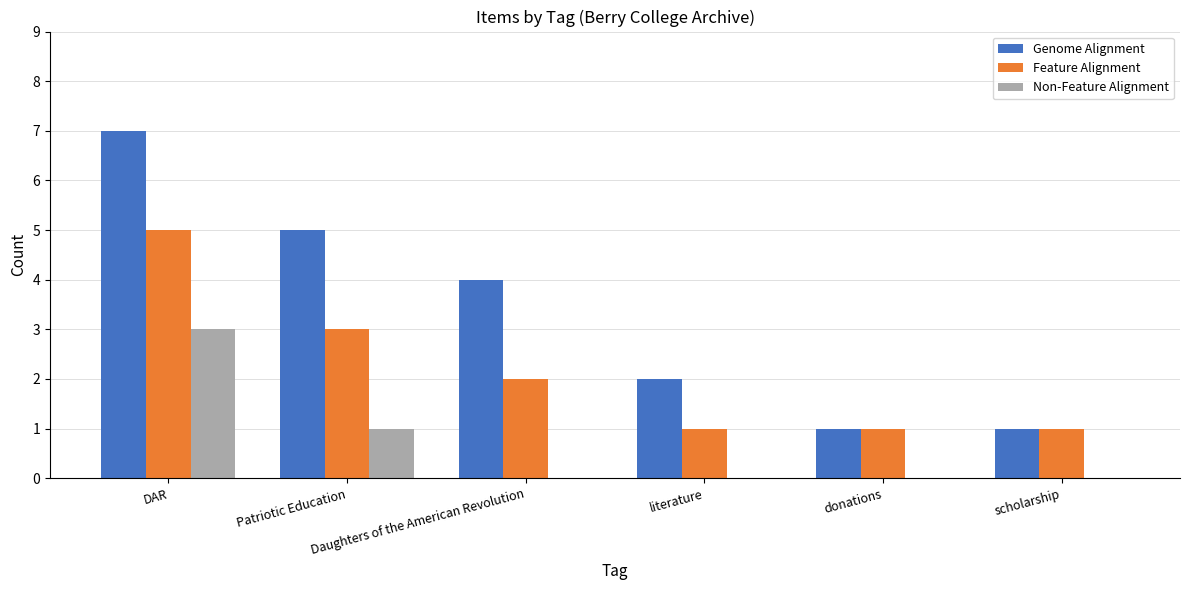

Which series has the largest total across all categories?

Genome Alignment